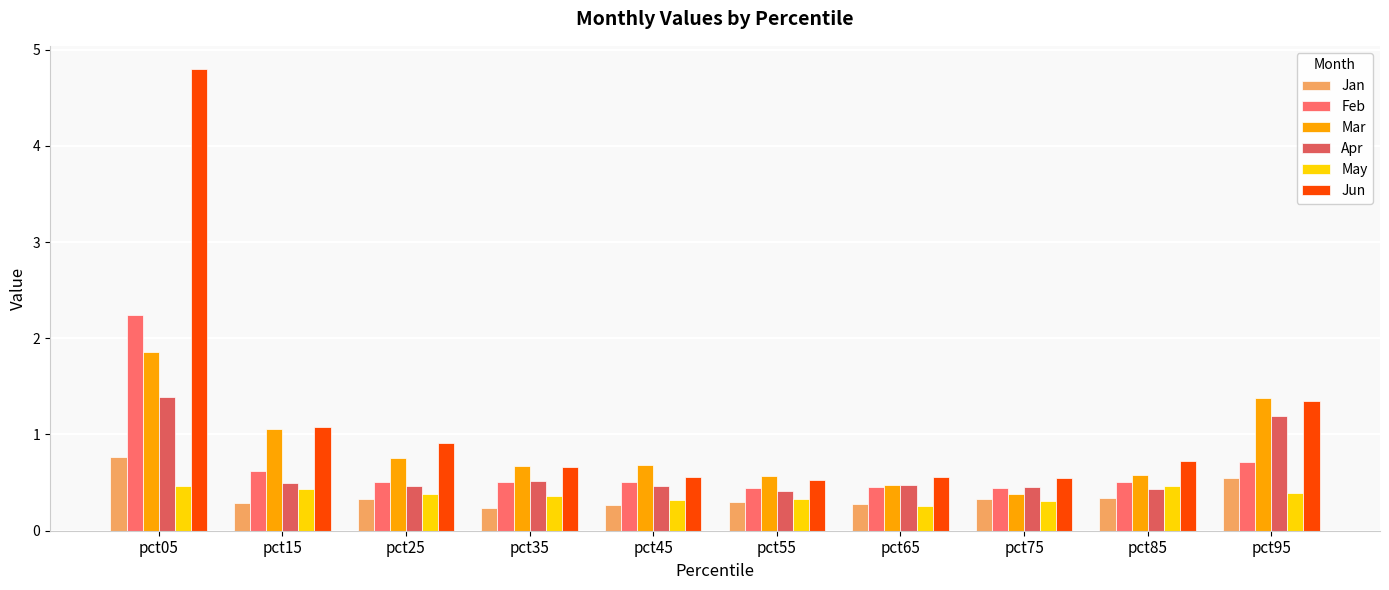

How many categories are shown in the chart?

10